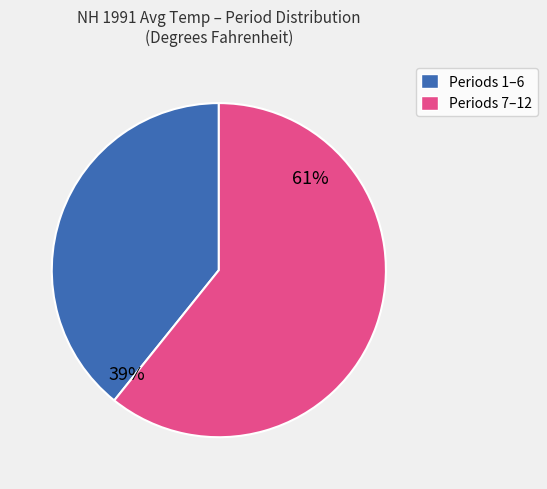

Is there a majority slice in this chart?

Yes